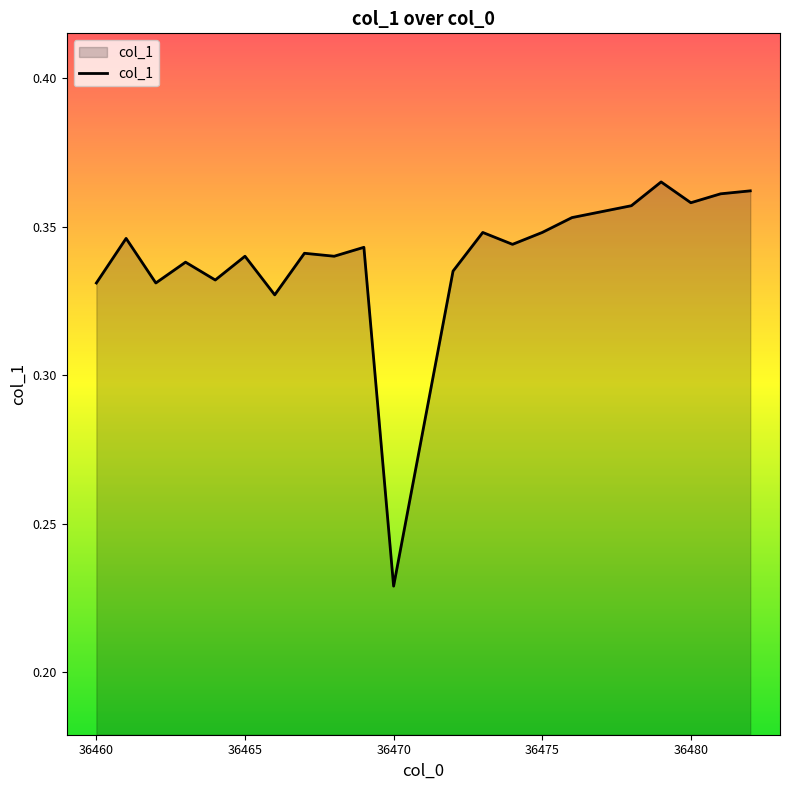

Does the chart display data point markers on the line(s)?

No